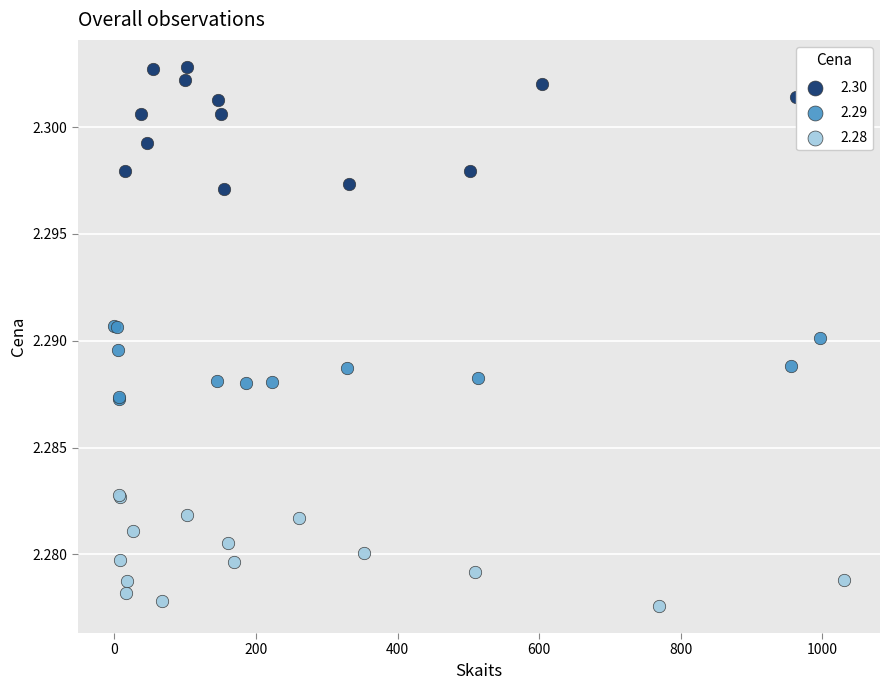

Which series contains the lowest Y value?

2.28